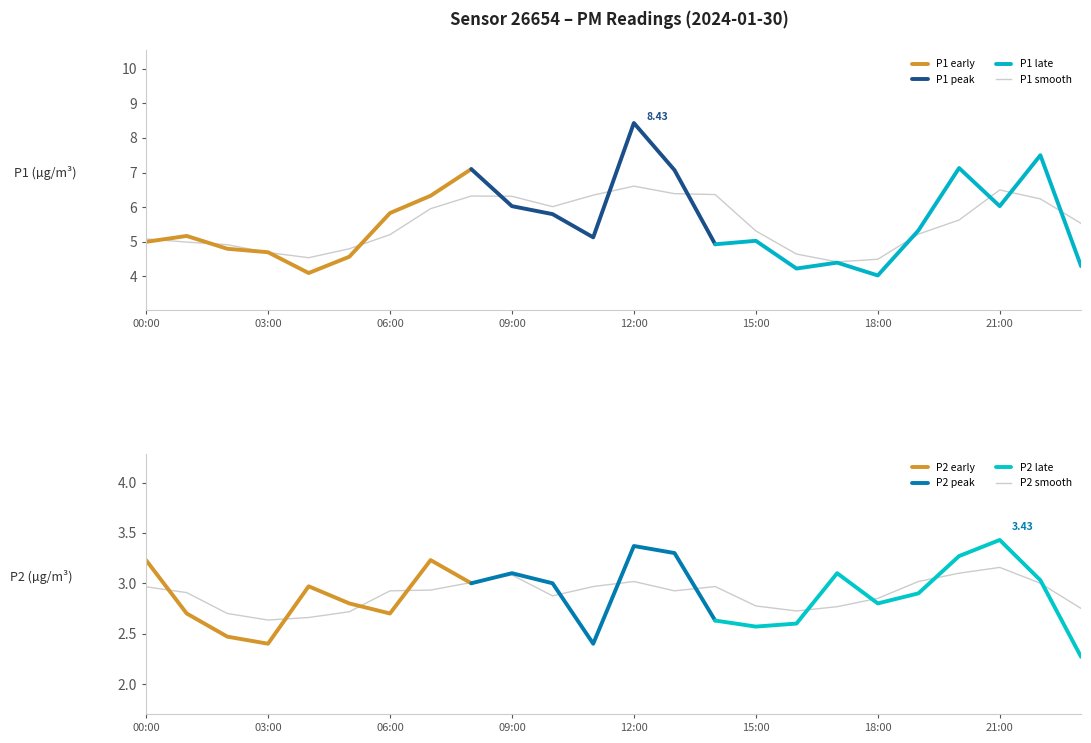

What is the average value of the P2 series?

2.9